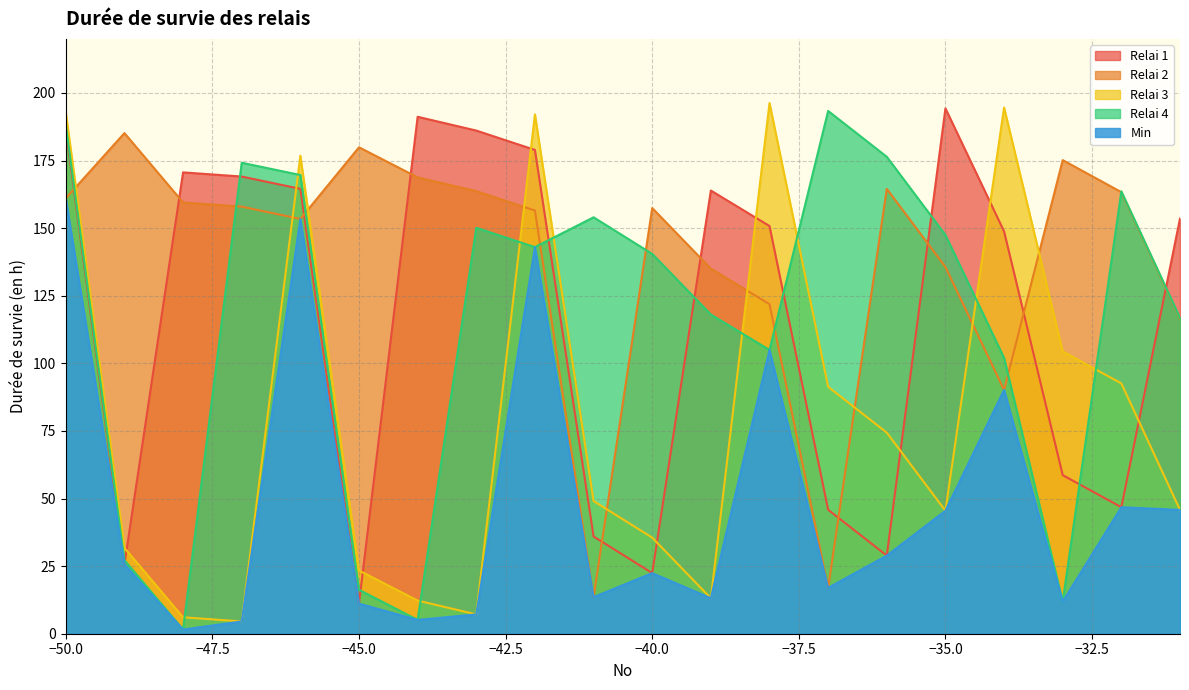

Rank the series by their maximum value, from highest to lowest.

Relai 3, Relai 1, Relai 4, Relai 2, Min